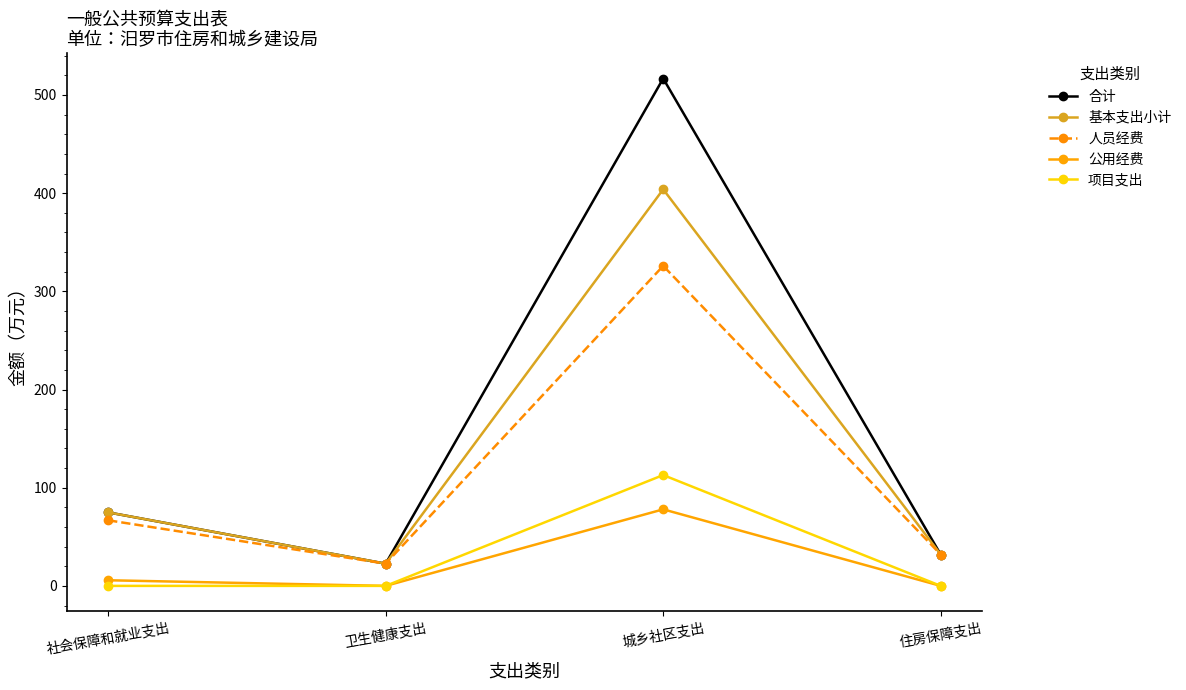

Rank the series by their maximum value, from highest to lowest.

合计, 基本支出小计, 人员经费, 项目支出, 公用经费